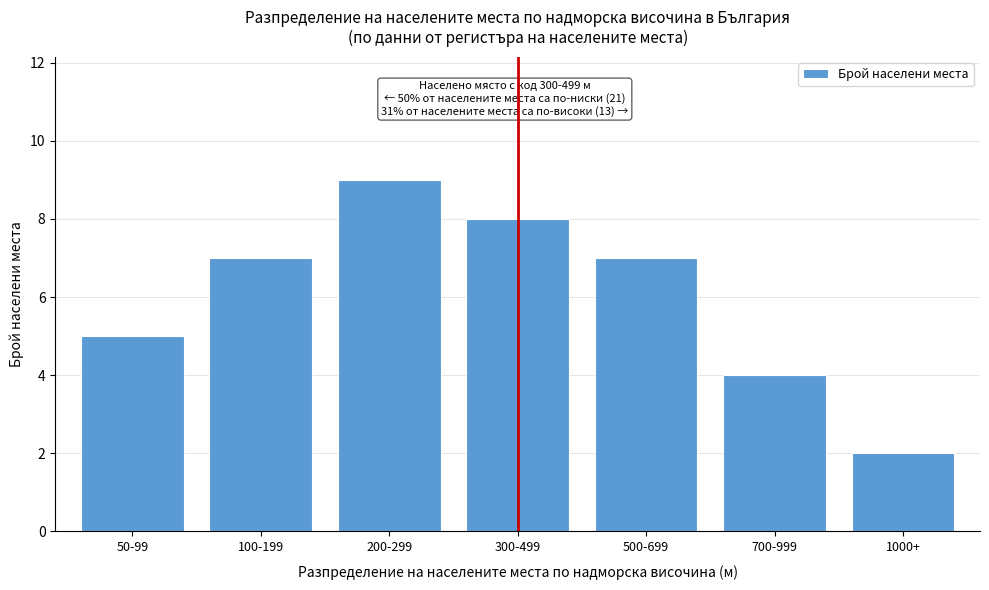

Reading left to right, transcribe all the data shown in this chart.

50-99=5	100-199=7	200-299=9	300-499=8	500-699=7	700-999=4	1000+=2